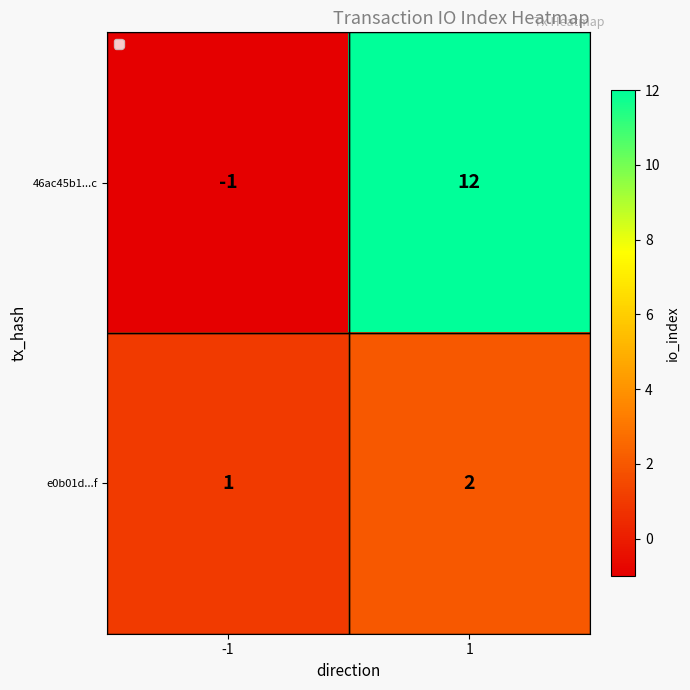

What is the sum of all e0b01d...f values?

3